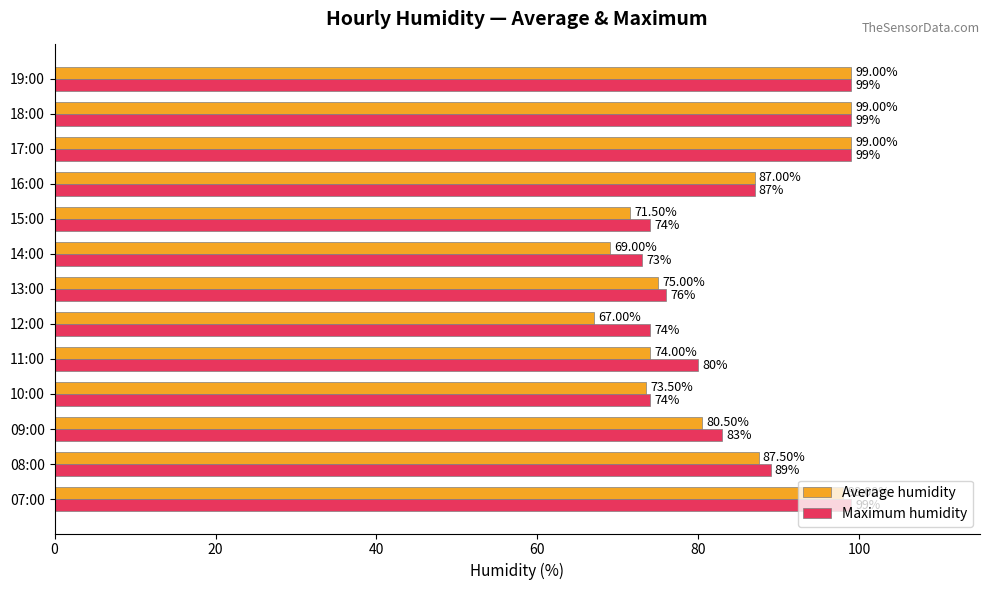

Rank the series at 12:00 from lowest to highest value.

Average humidity, Maximum humidity